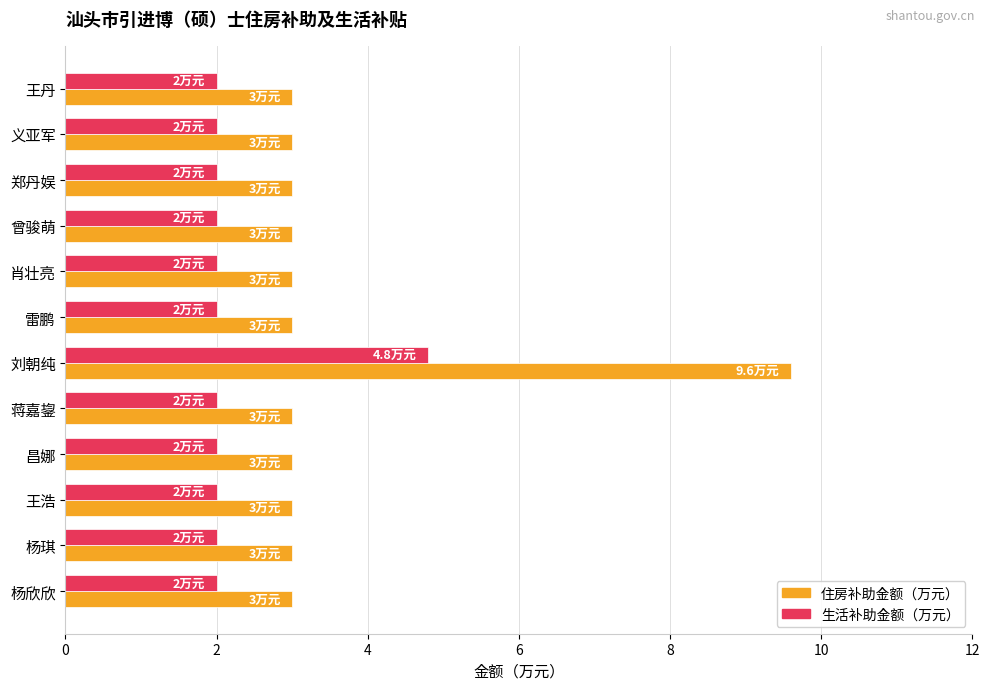

List the series in order of their peak value, highest first.

住房补助金额（万元）, 生活补助金额（万元）